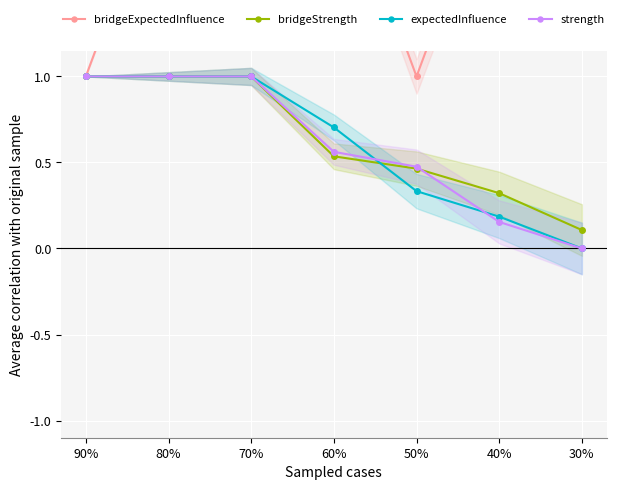

What is the total value across all series at 60%?

4.1